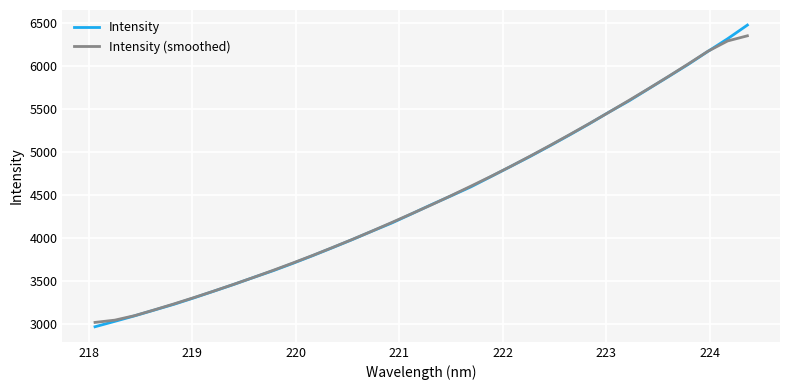

Which series has the widest spread of values?

Intensity